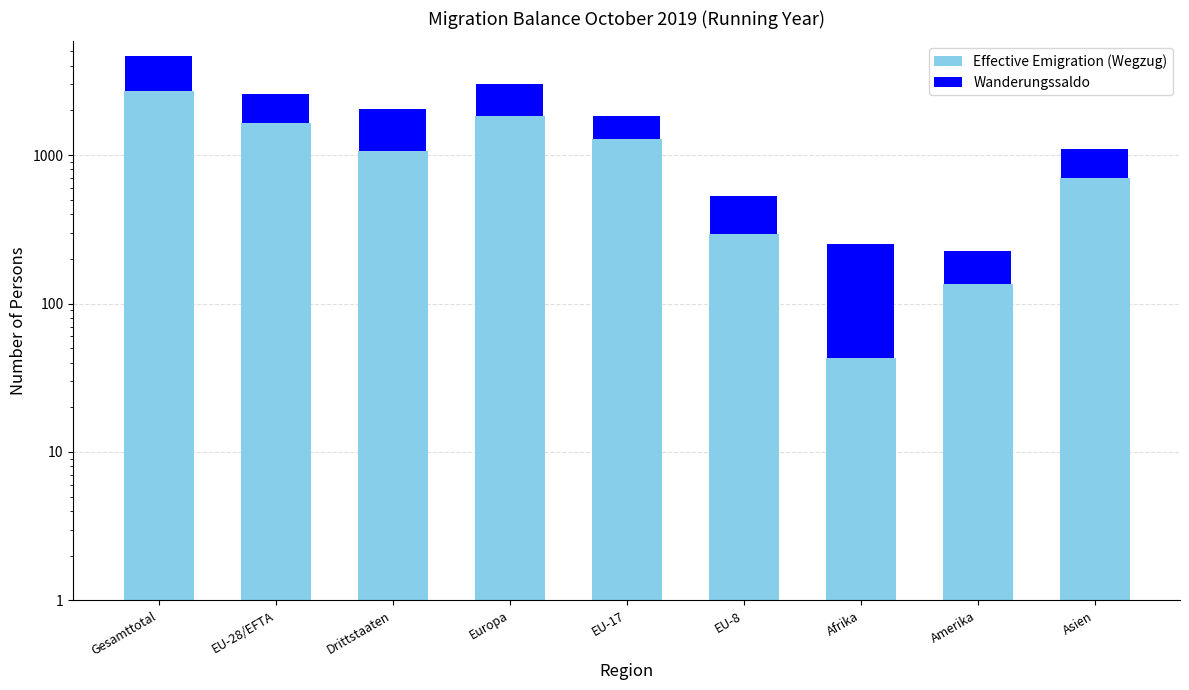

True or false: Wanderungssaldo has a value of 388 at Asien.

True